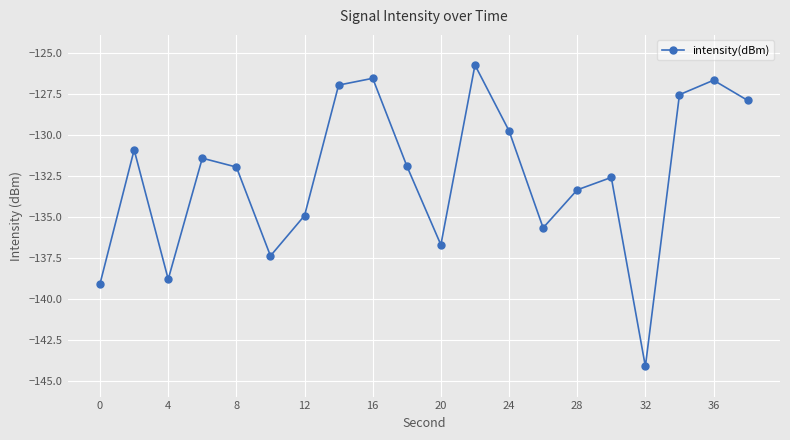

True or false: there are more than 1 points higher than both neighbors.

True